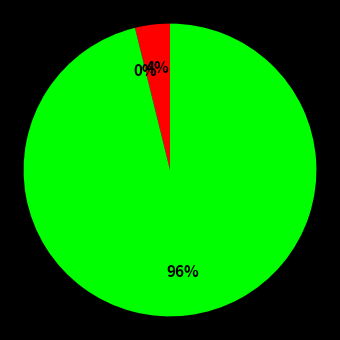

Is there any slice that represents more than half of the pie?

Yes